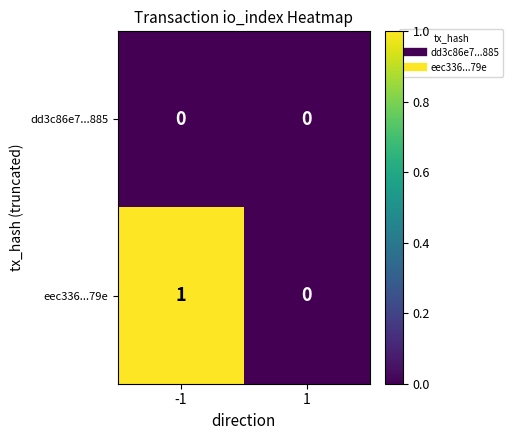

Is the value of eec336...79e at -1 greater than the value of dd3c86e7...885 at -1?

Yes